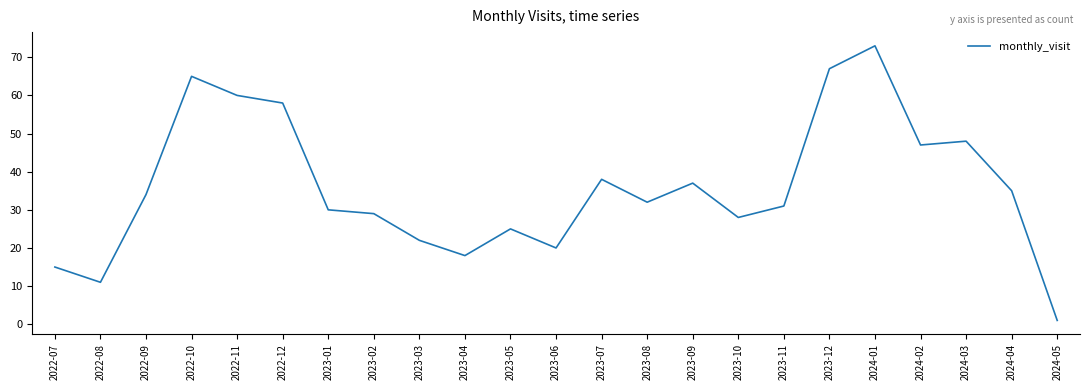

What position from the left is 2022-12?

6